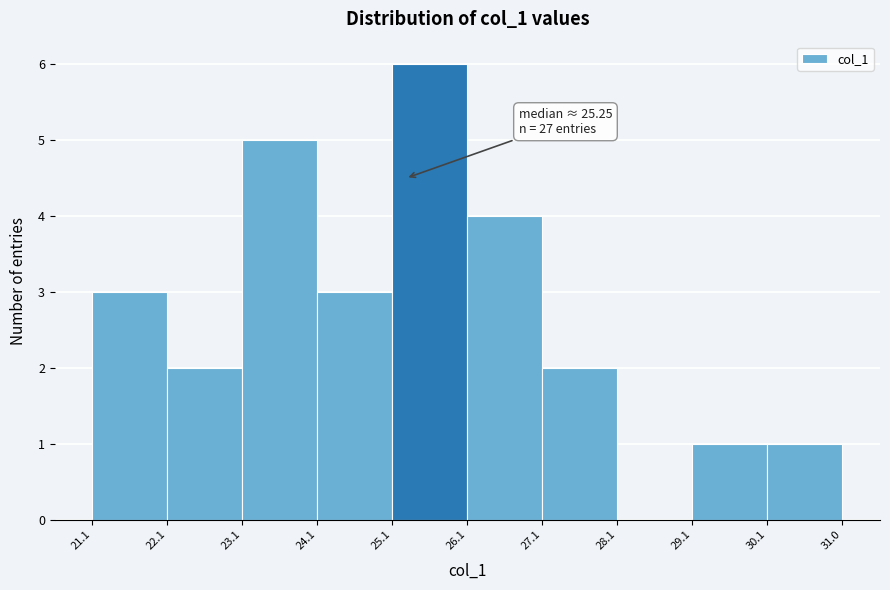

Which range on the x-axis has the tallest bar?

25.1 to 26.1